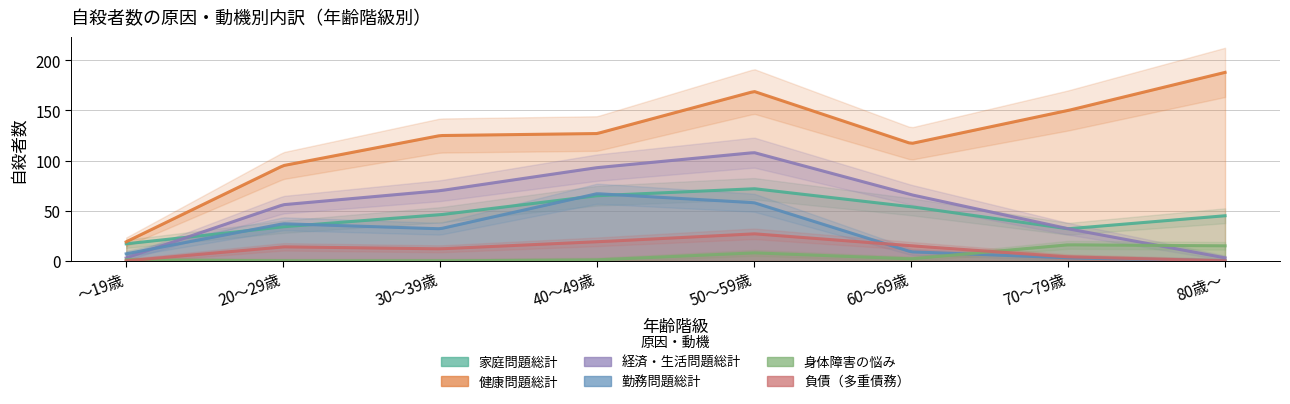

What is the label of the 1st point from the right?

80歳～